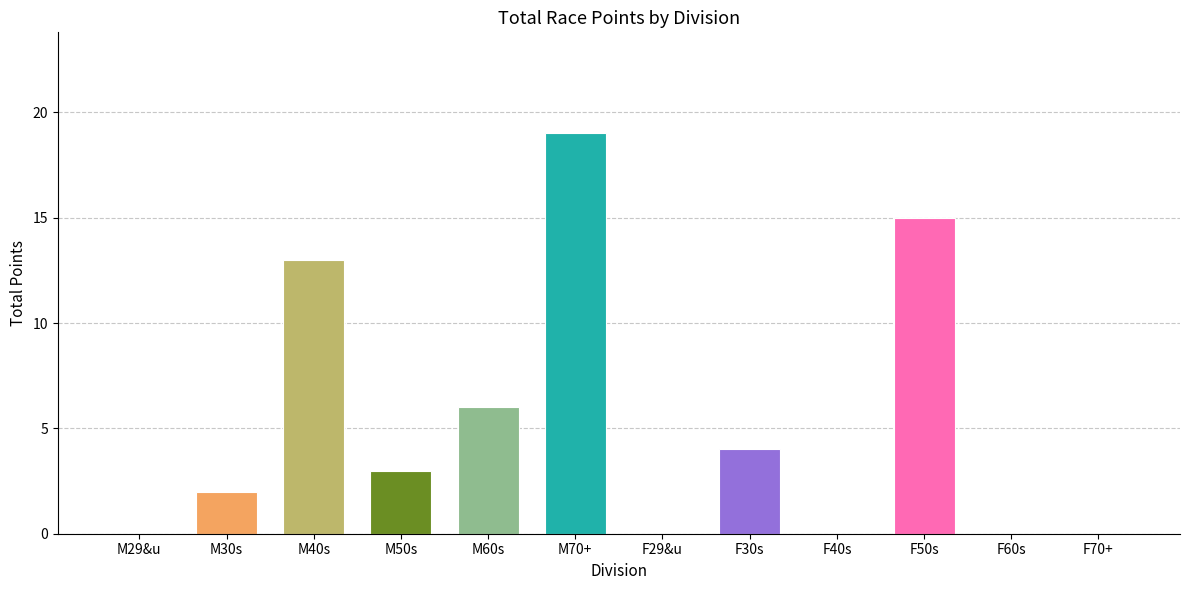

Approximately how many times larger is the value at M40s compared to M30s?

6.5